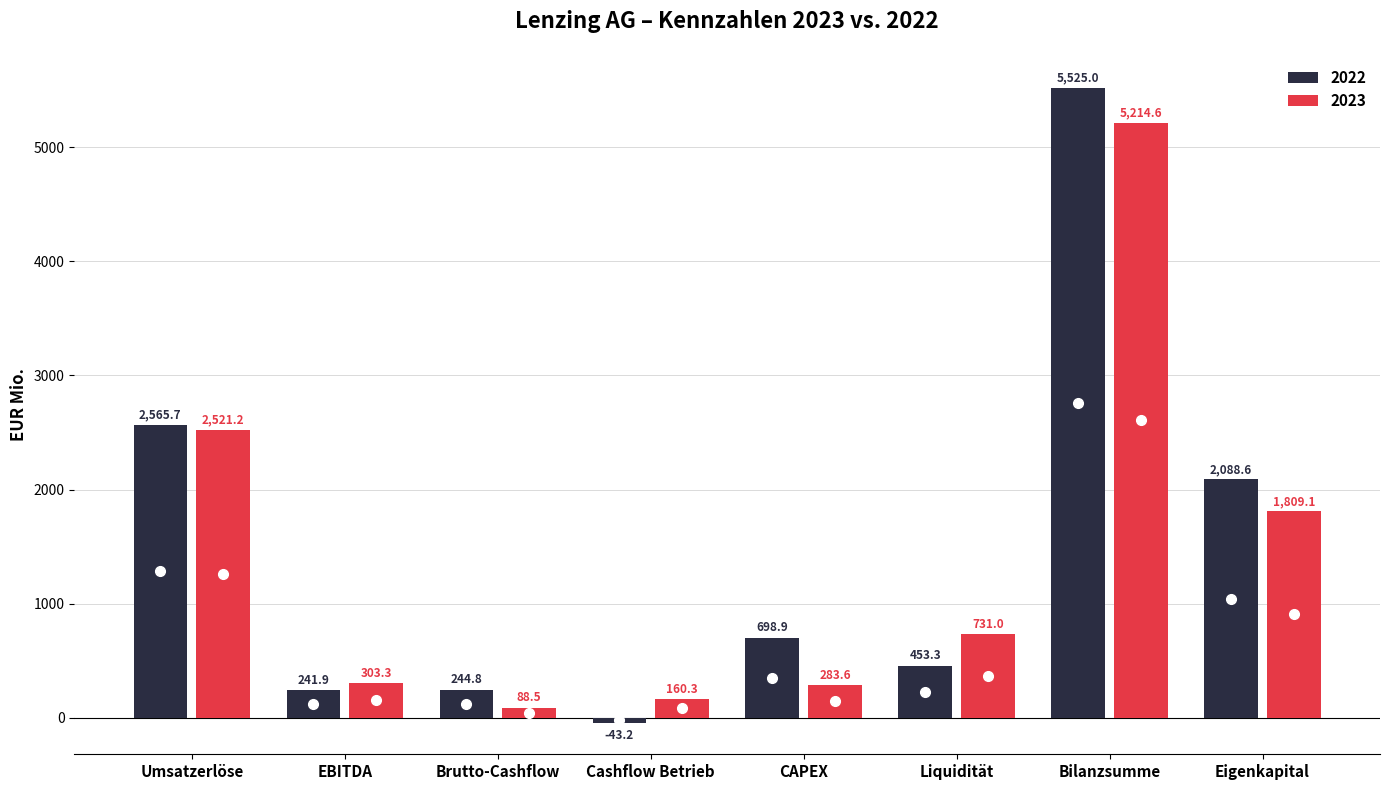

What is the average value of the 2022 series?

1471.9